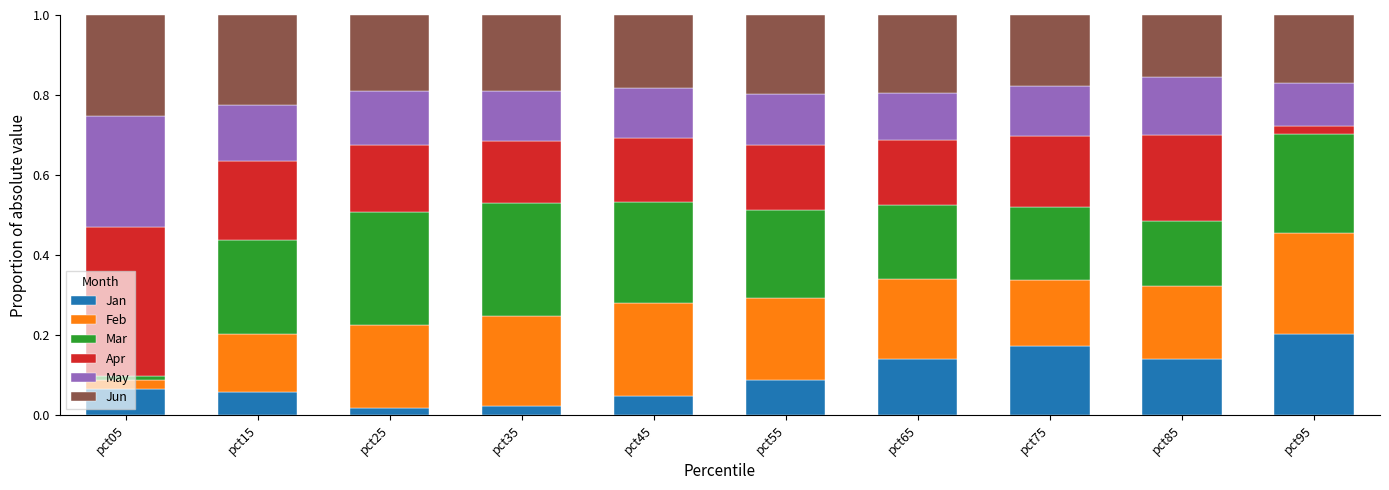

Is it true that Jan equals 0.2 at pct75?

True